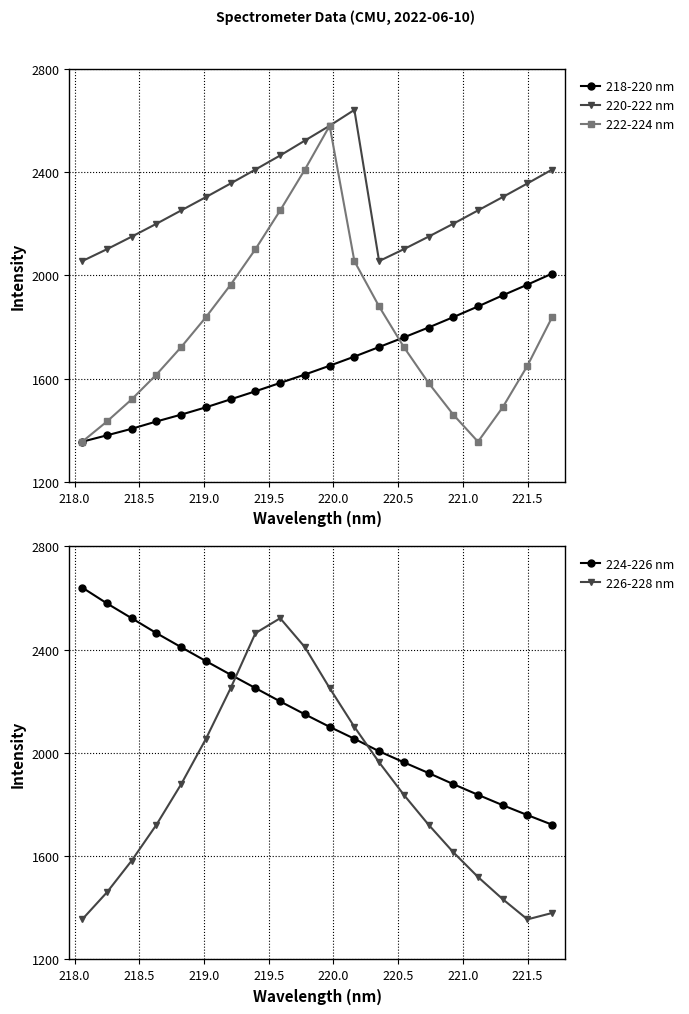

What is the maximum value for 224-226 nm?

2640.4